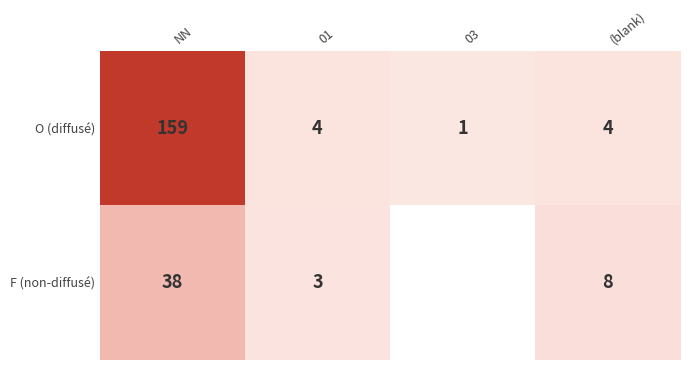

The O (diffusé) series shows 1 at 03. True or false?

True